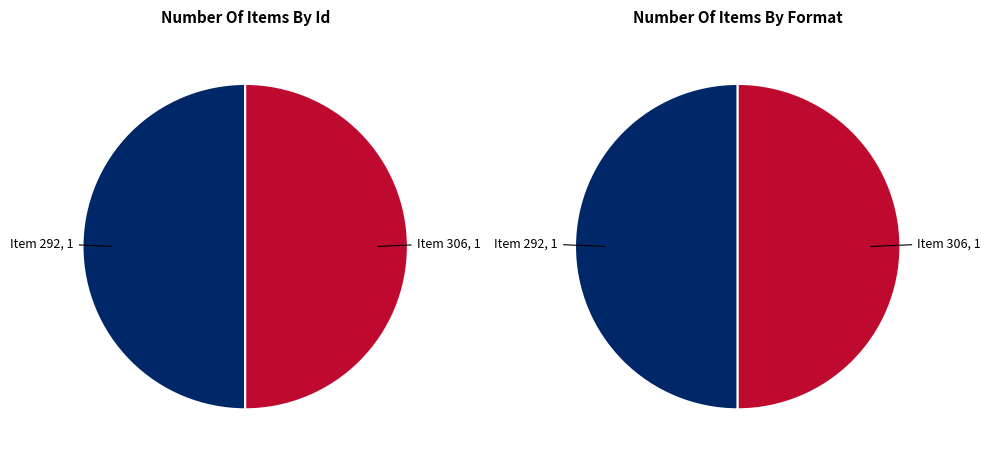

To the nearest percent, what is the combined percentage of 306 and 292?

100%